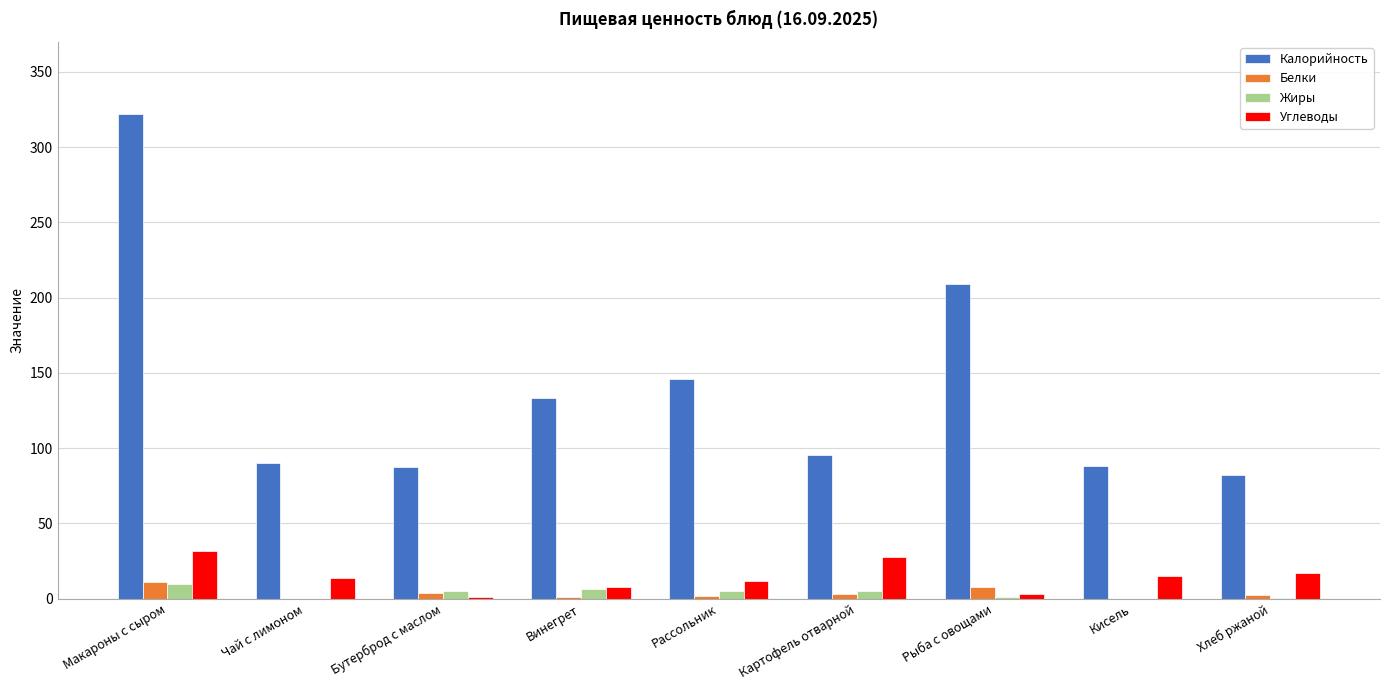

At which category does the chart reach its peak across all series?

Макароны с сыром